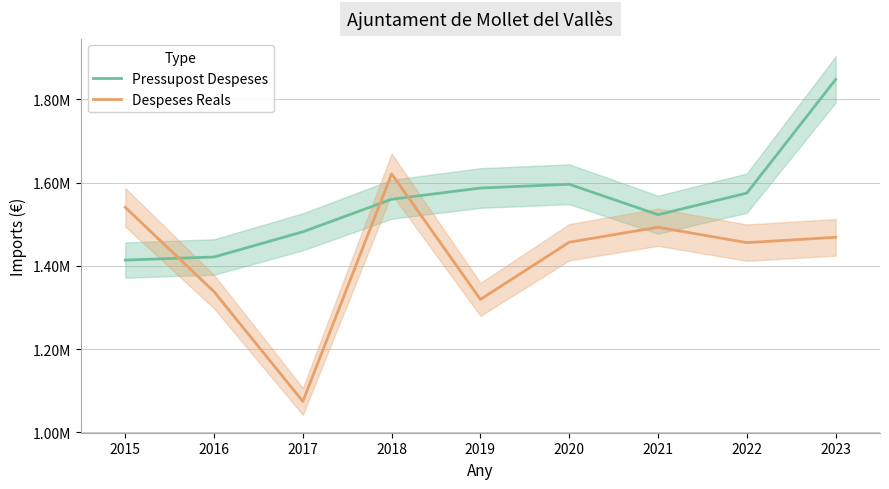

Is the value of Pressupost Despeses at 2017 greater than the value of Despeses Reals at 2019?

Yes